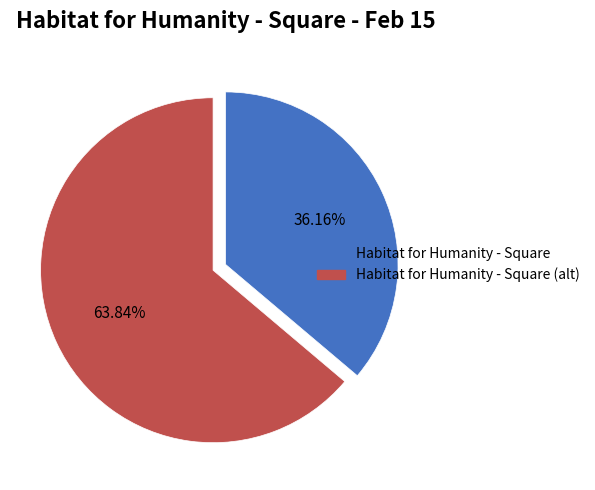

Does any single category account for the majority?

Yes